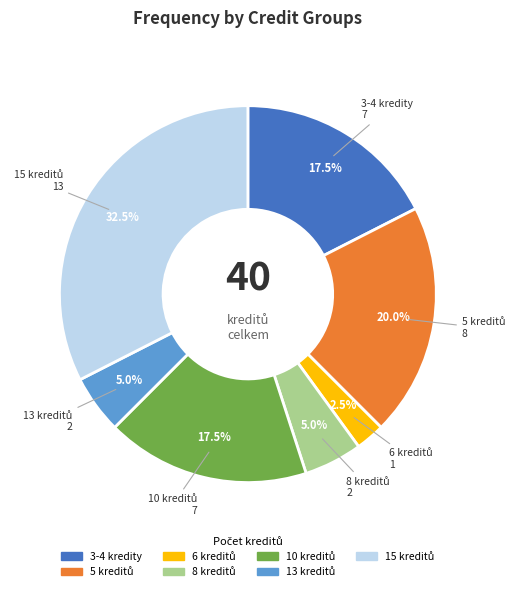

Does any single category account for the majority?

No